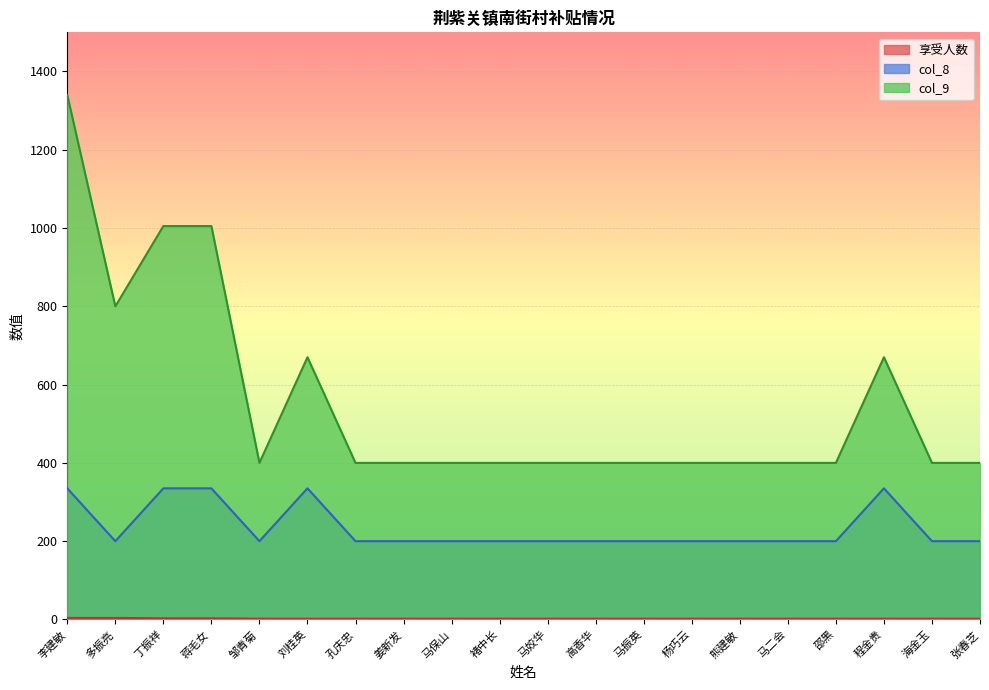

List the labels in order of col_9 value, smallest first.

邹青菊, 孔庆忠, 姜新发, 马保山, 褚中长, 马姣华, 高香华, 马振英, 杨巧云, 熊建敏, 马二会, 邵黑, 海金玉, 张春芝, 刘桂英, 程金贵, 多振亮, 丁振祥, 蒋毛女, 李建敏